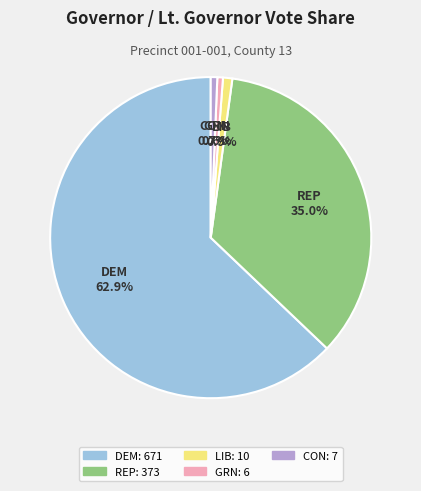

Do CON and GRN together represent more than half of the pie?

No